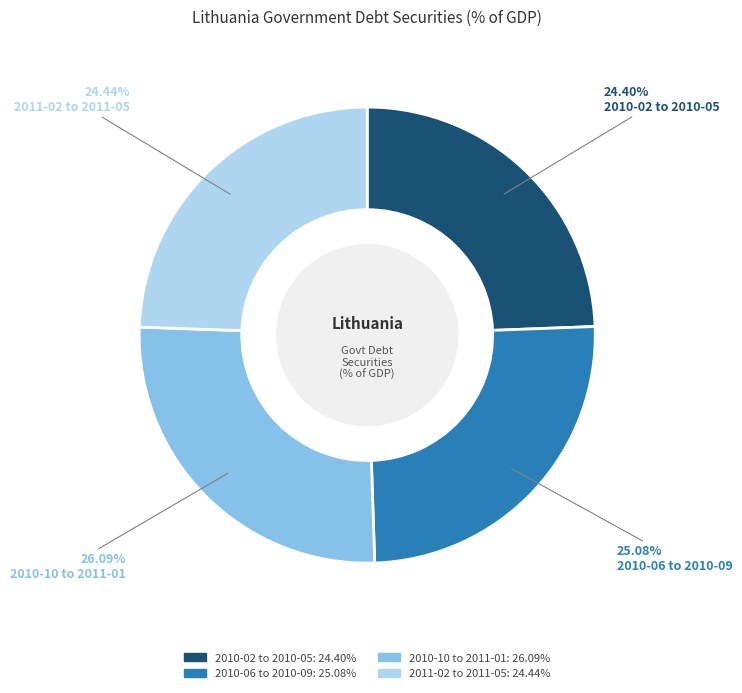

Does any single category account for the majority?

No